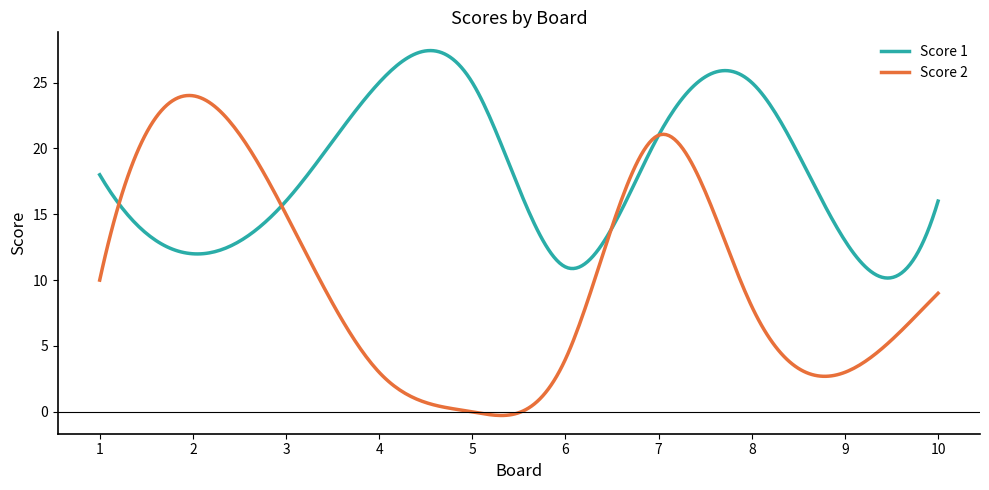

Rank the series by their maximum value, from highest to lowest.

Score 1, Score 2